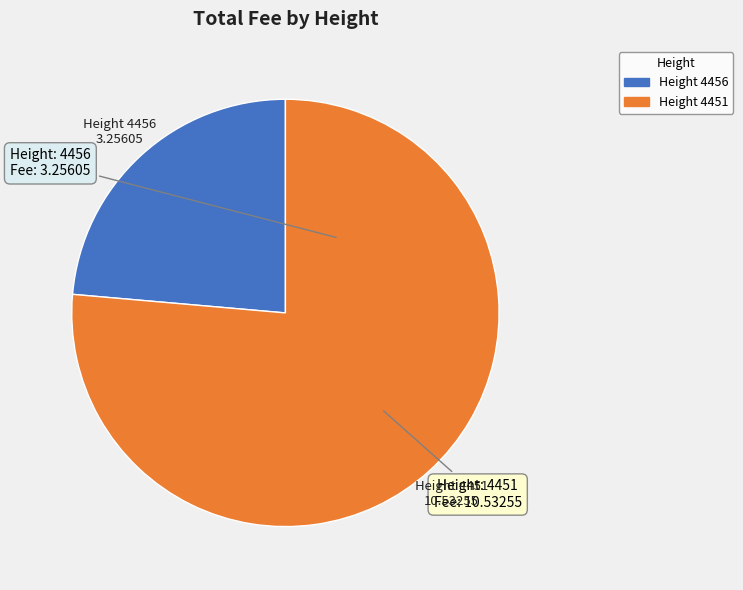

Is there a majority slice in this chart?

Yes